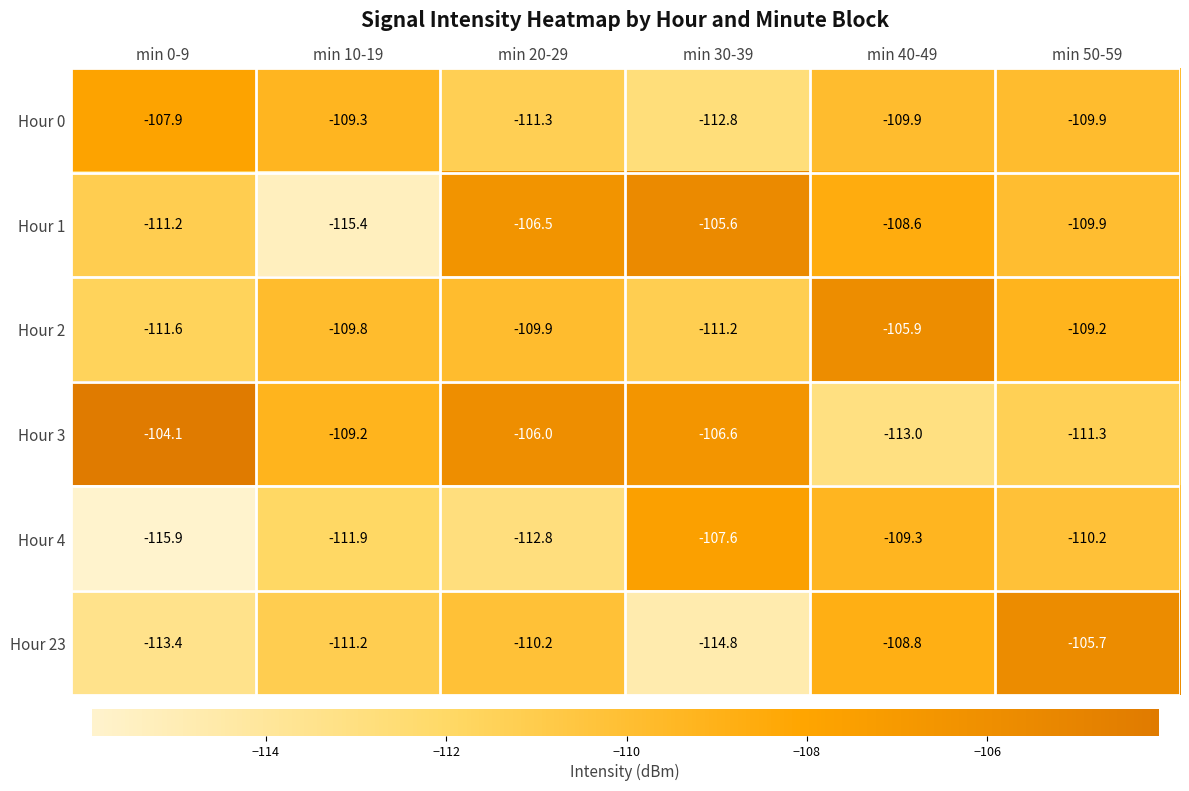

What is the average value of the Hour 23 series?

-110.7